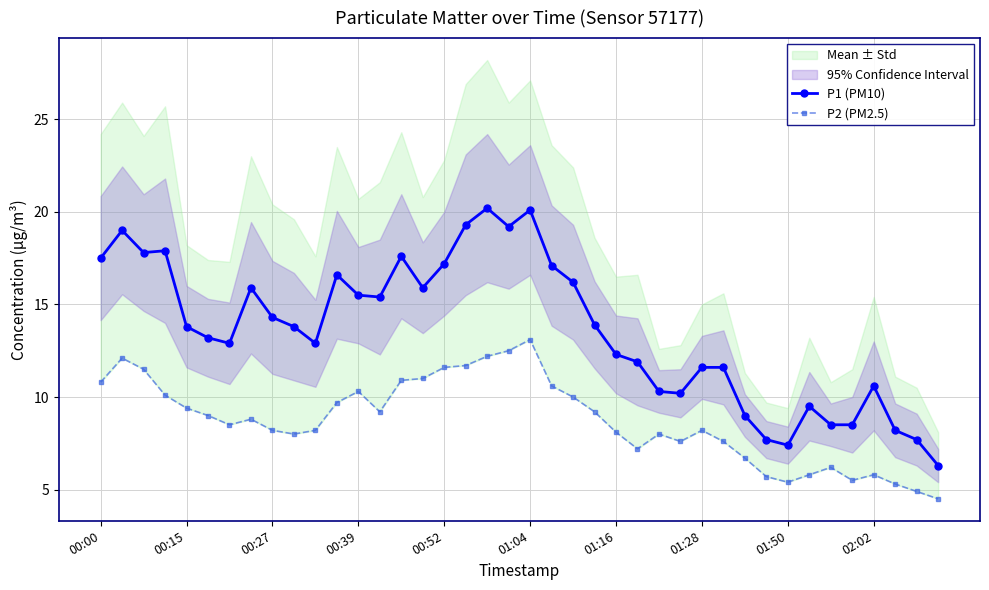

Which series has the largest total across all categories?

P1 (PM10)